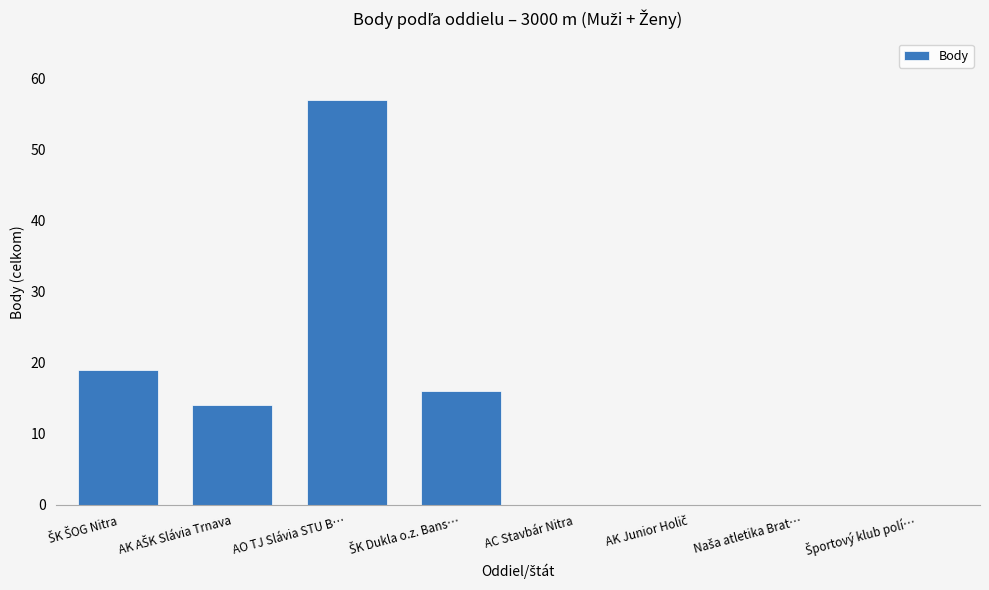

The value at AC Stavbár Nitra is 0. True or false?

True